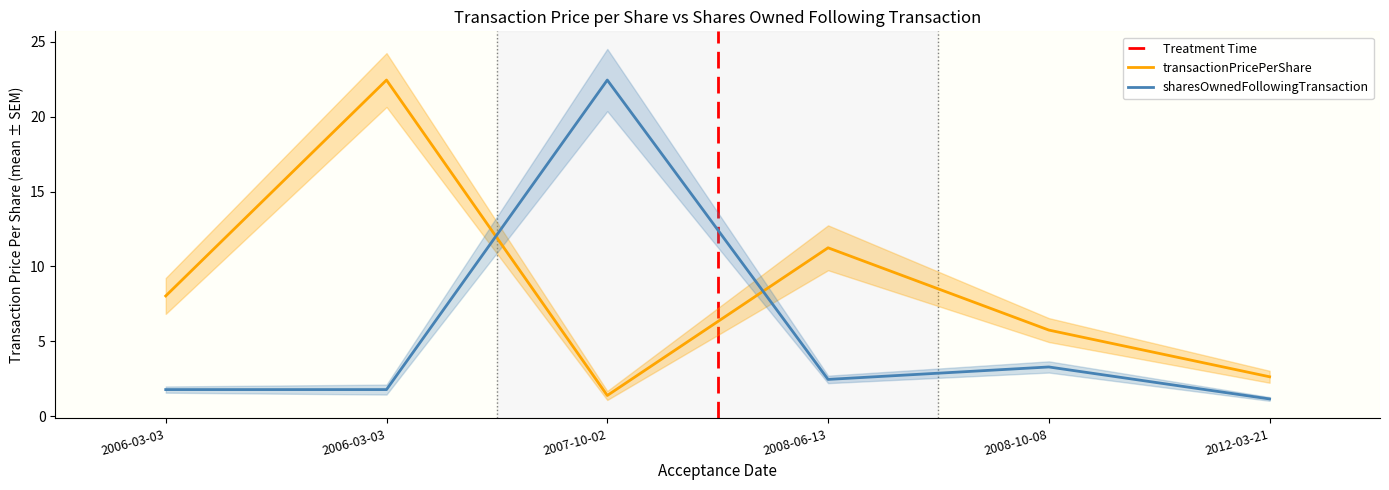

Which series has the widest spread of values?

sharesOwnedFollowingTransaction